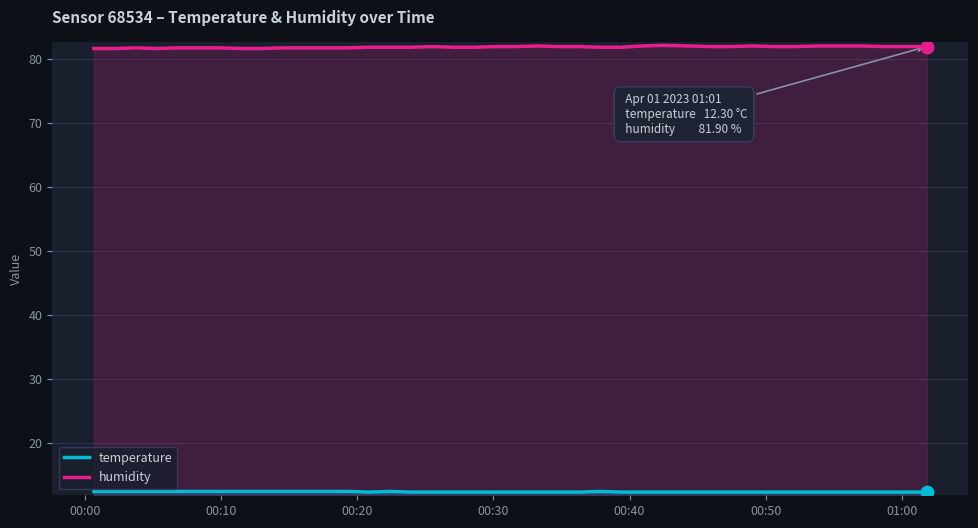

Which series has the largest total across all categories?

humidity